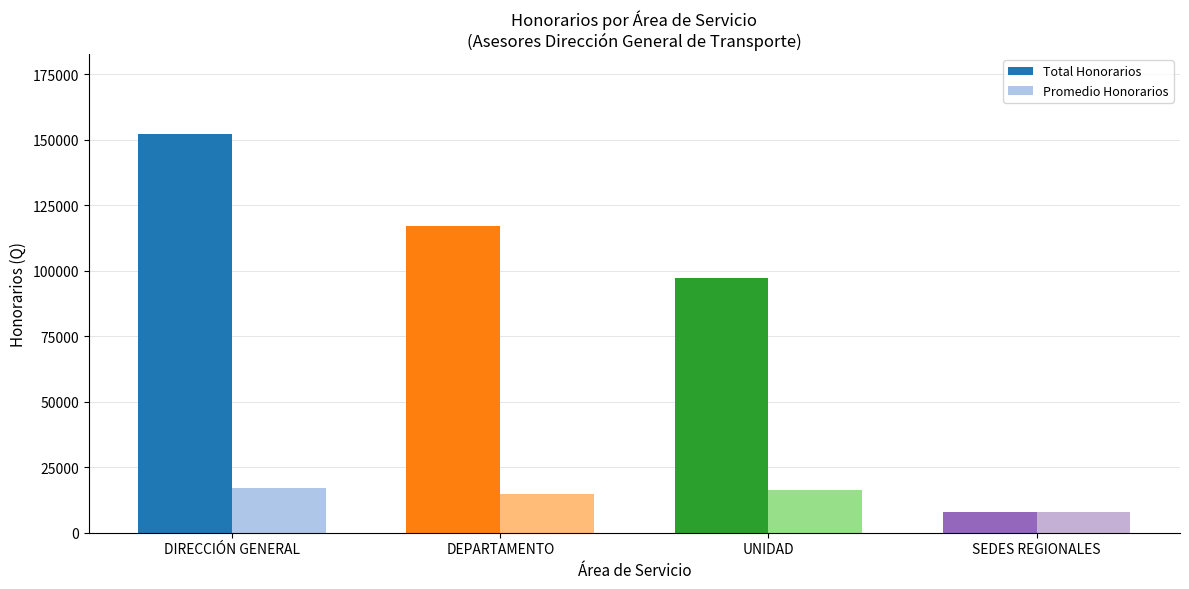

List the series in order of their peak value, highest first.

Total Honorarios, Promedio Honorarios